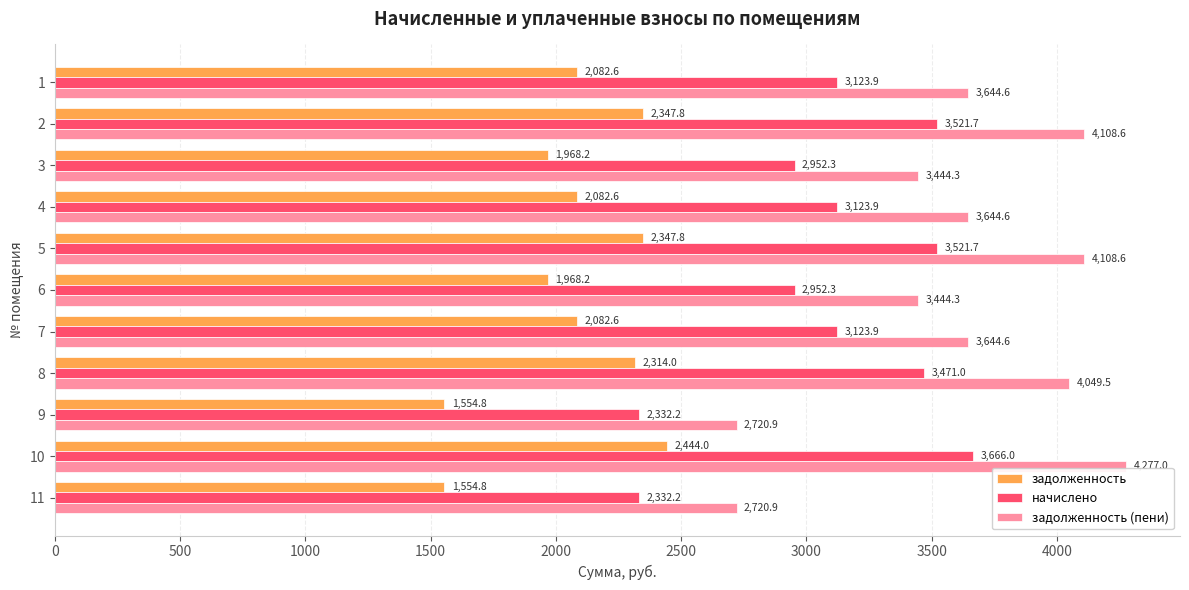

Count the number of categories in the chart.

11